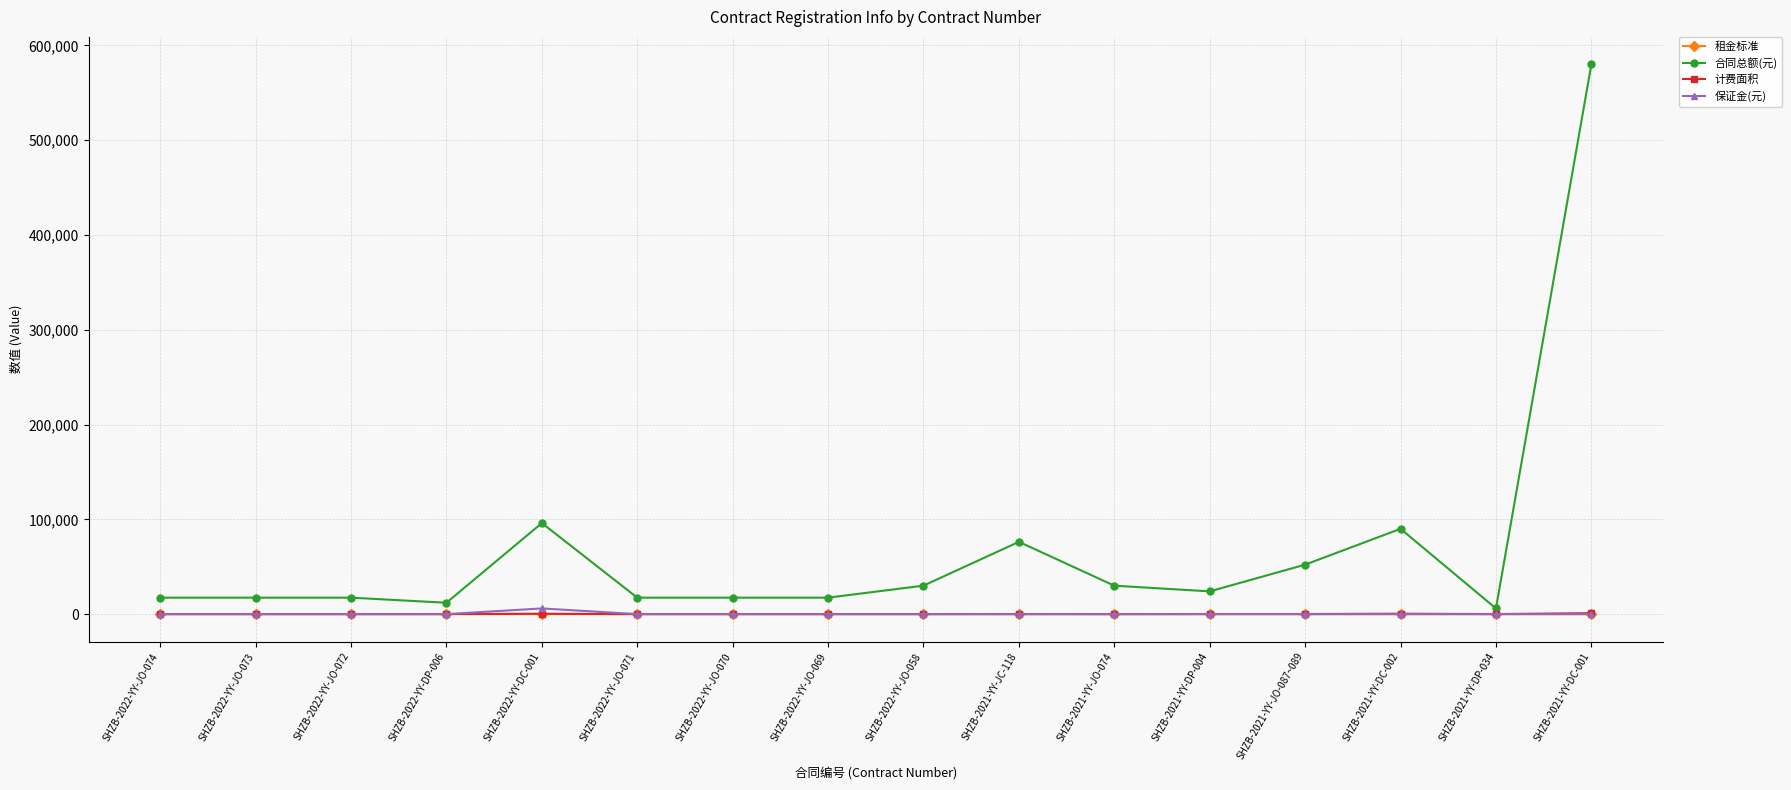

What is the sum of the 租金标准 values at SHZB-2022-YY-JO-058 and SHZB-2021-YY-DC-001?

2.2